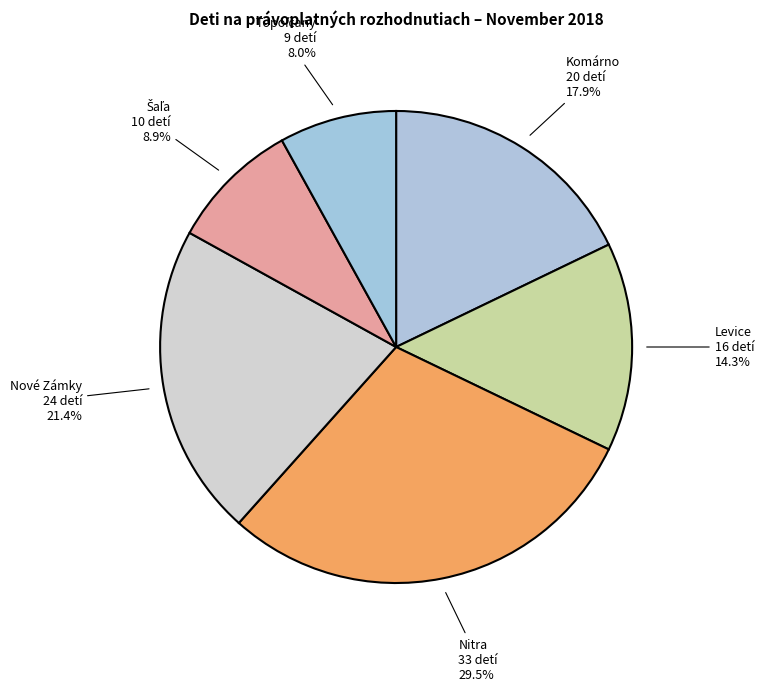

What is the ratio of the value at Komárno to the value at Nitra?

0.6